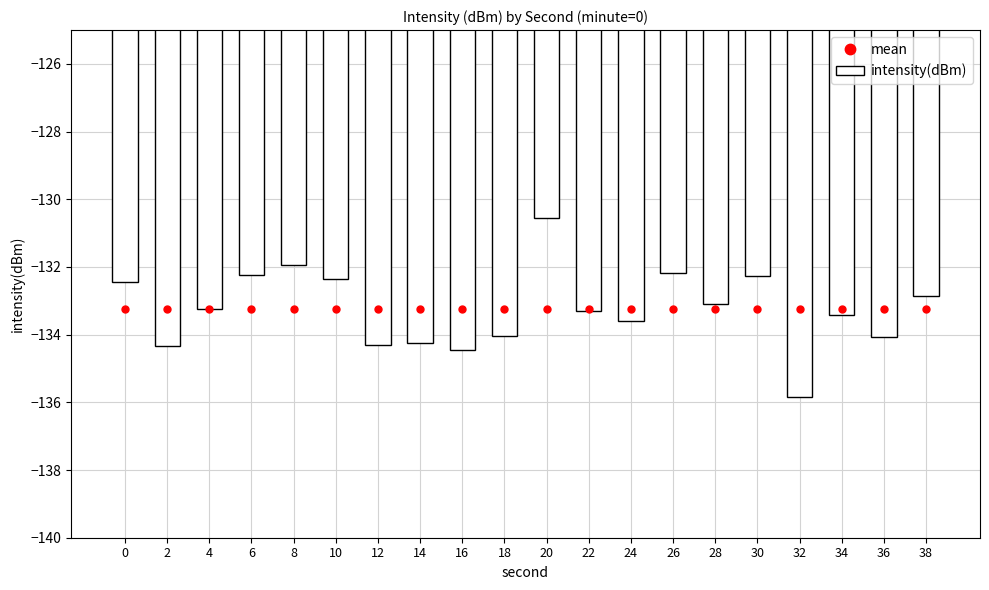

Does the chart contain any negative values?

Yes